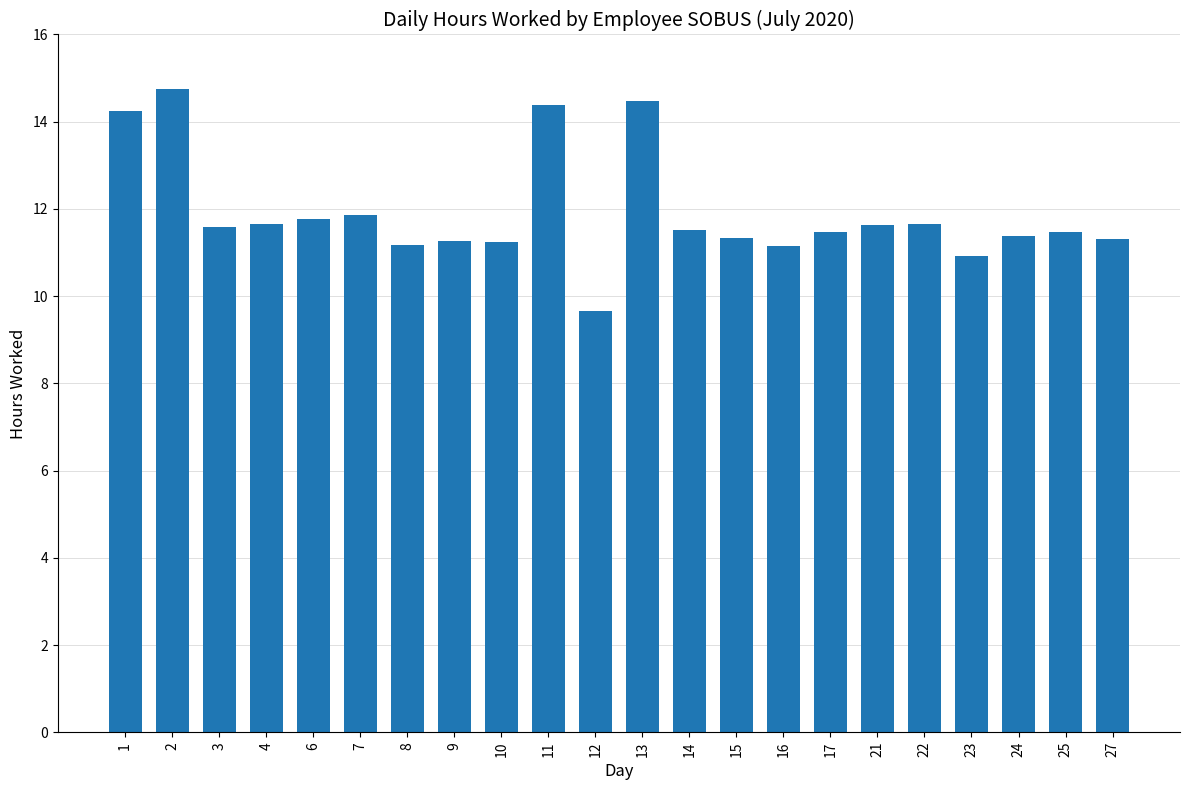

The chart shows a value of 14.5 at 13. True or false?

True